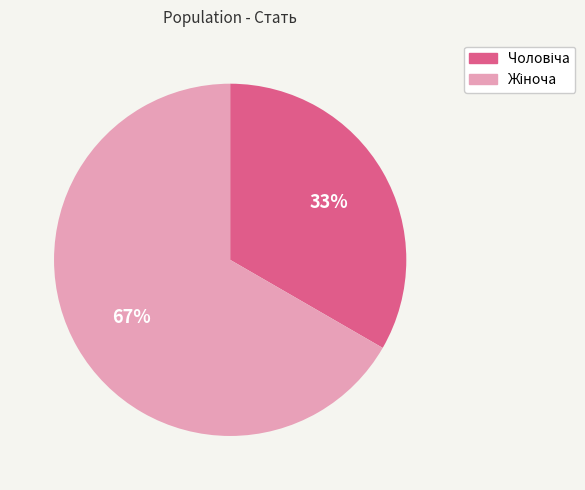

To the nearest percent, what is the average slice percentage?

50%